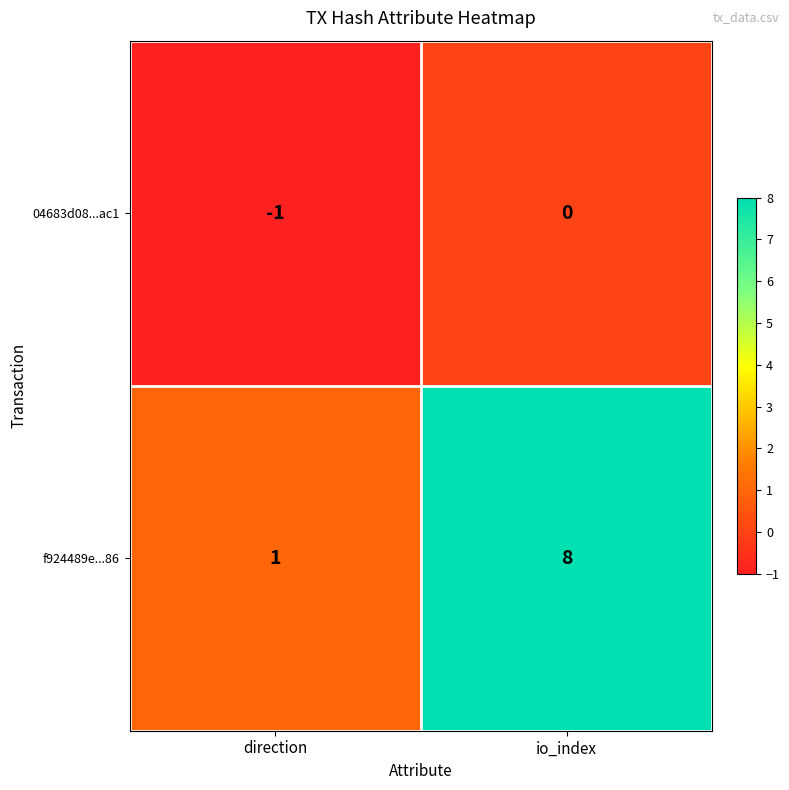

At how many categories does at least one series exceed 0?

2